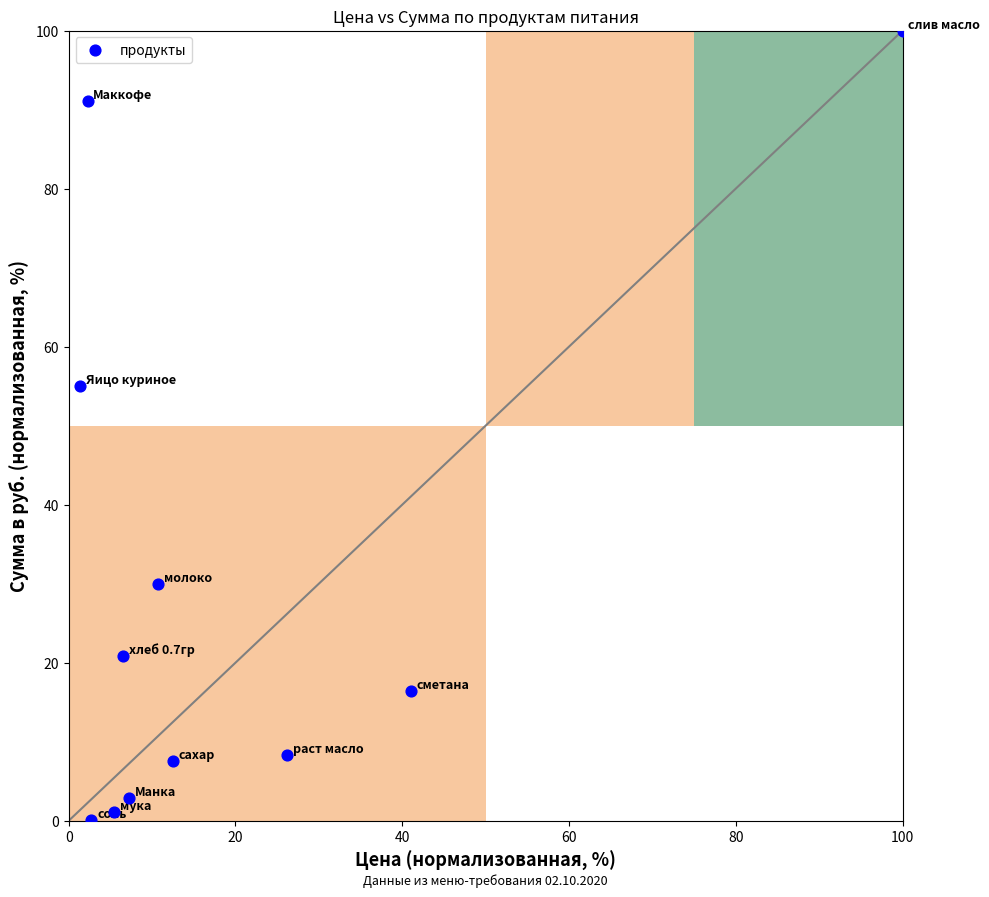

What Y value in the scatter plot is closest to 50?

55.0